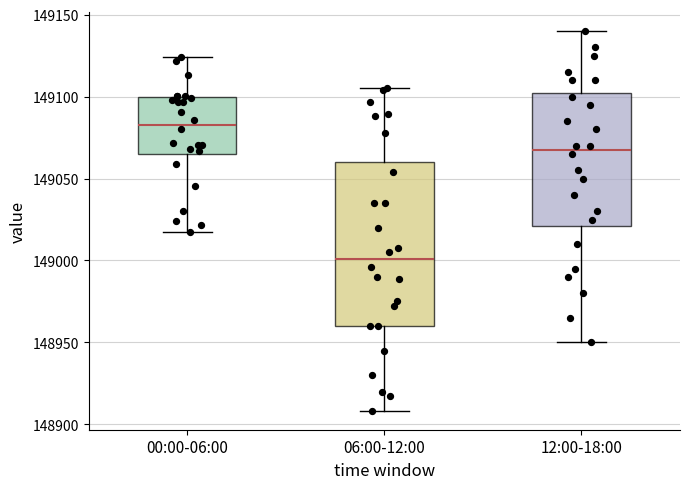

Reading left to right, transcribe this box plot: for each box, give where its median line is, the range the box spans, and where its two whiskers end, as read against the y-axis. The values are not printed on the chart, so give them approximately, as read against the axis.

00:00-06:00: median 149085, box 149065 to 149100, whiskers 149020 to 149125
06:00-12:00: median 149000, box 148960 to 149060, whiskers 148910 to 149105
12:00-18:00: median 149070, box 149020 to 149105, whiskers 148950 to 149140